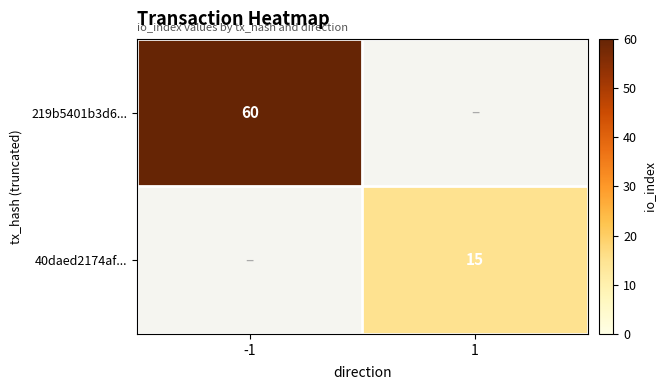

Is it true that 219b5401b3d6... equals 60 at -1?

True